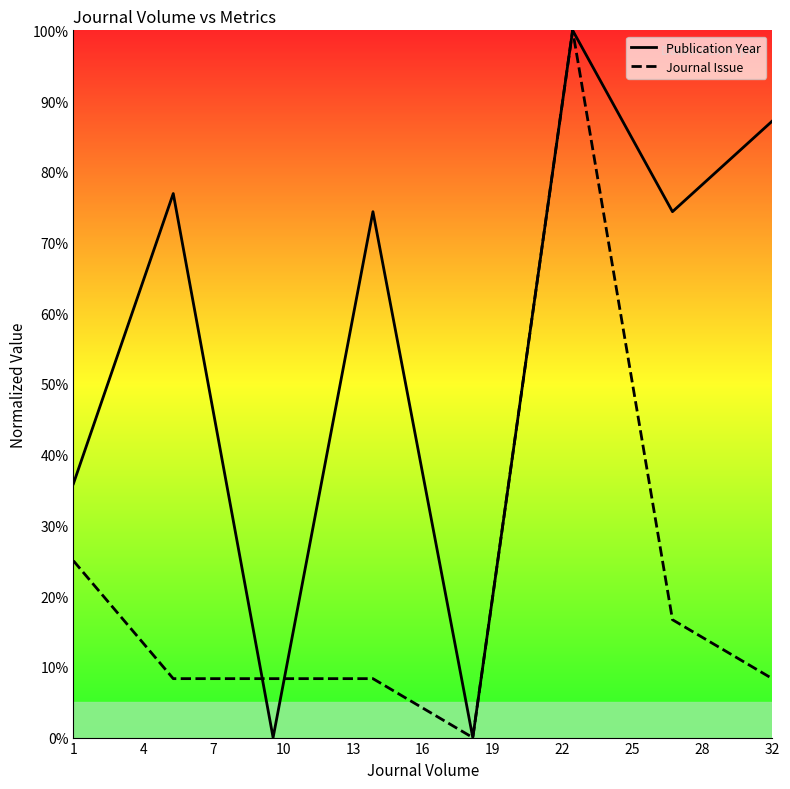

How many times do Journal Issue and Publication Year cross each other?

2